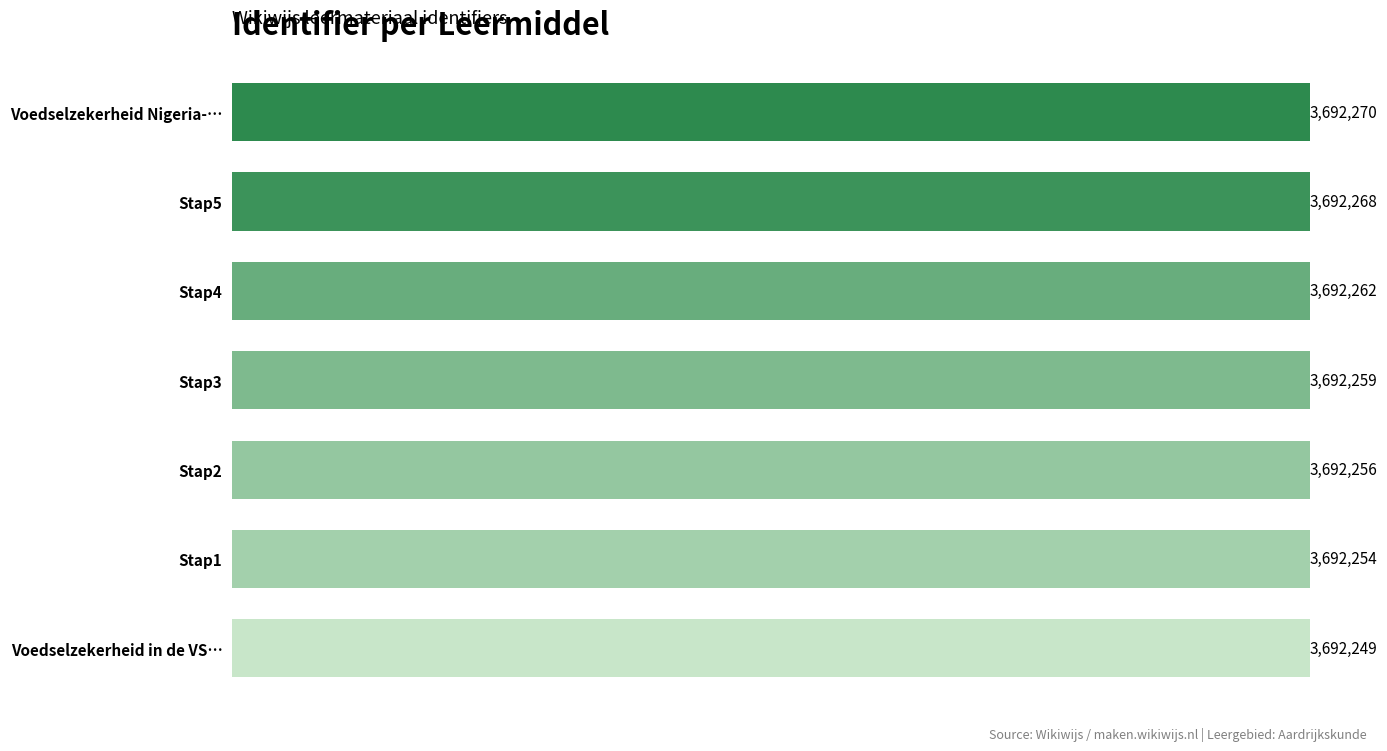

What is the difference between the maximum and second lowest values?

16